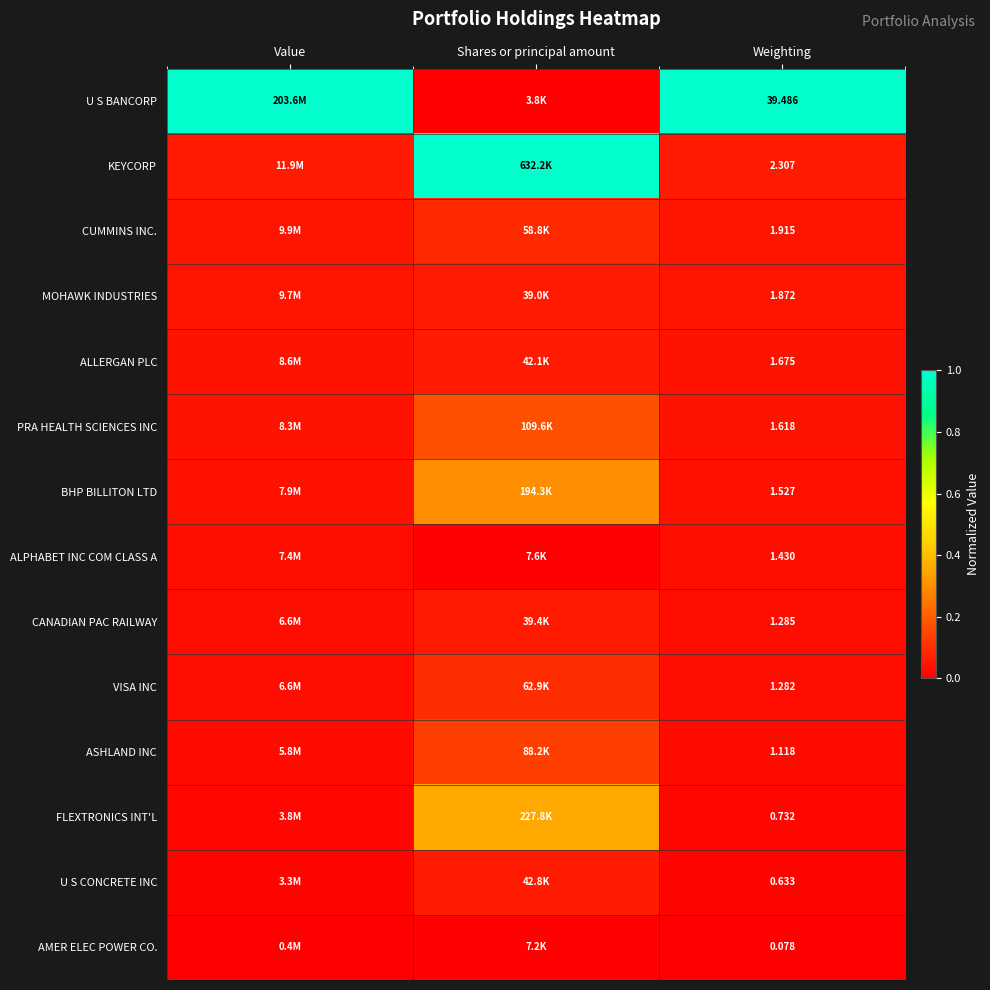

Rank the series at Weighting from highest to lowest value.

U S BANCORP, KEYCORP, CUMMINS INC., MOHAWK INDUSTRIES, ALLERGAN PLC, PRA HEALTH SCIENCES INC, BHP BILLITON LTD, ALPHABET INC COM CLASS A, CANADIAN PAC RAILWAY, VISA INC, ASHLAND INC, FLEXTRONICS INT'L, U S CONCRETE INC, AMER ELEC POWER CO.